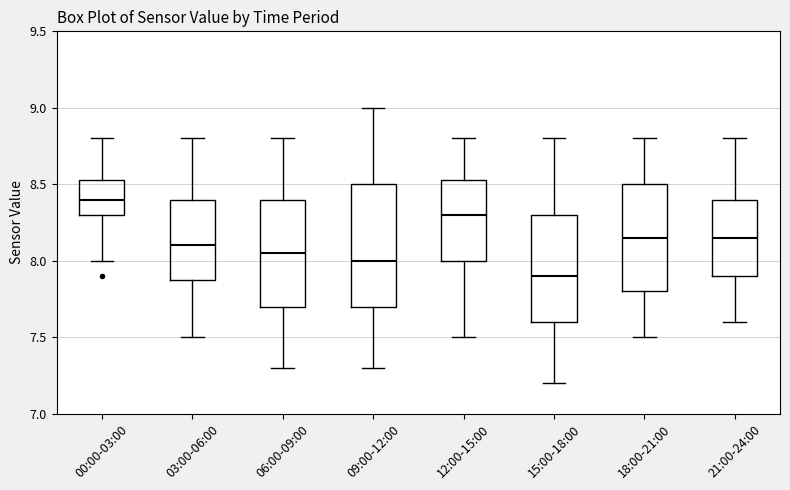

Reading left to right, transcribe this box plot: for each box, give where its median line is, the range the box spans, and where its two whiskers end, as read against the y-axis. The values are not printed on the chart, so give them approximately, as read against the axis.

00:00-03:00: median 8.40, box 8.30 to 8.55, whiskers 8.00 to 8.80
03:00-06:00: median 8.10, box 7.90 to 8.40, whiskers 7.50 to 8.80
06:00-09:00: median 8.05, box 7.70 to 8.40, whiskers 7.30 to 8.80
09:00-12:00: median 8.00, box 7.70 to 8.50, whiskers 7.30 to 9.00
12:00-15:00: median 8.30, box 8.00 to 8.55, whiskers 7.50 to 8.80
15:00-18:00: median 7.90, box 7.60 to 8.30, whiskers 7.20 to 8.80
18:00-21:00: median 8.15, box 7.80 to 8.50, whiskers 7.50 to 8.80
21:00-24:00: median 8.15, box 7.90 to 8.40, whiskers 7.60 to 8.80